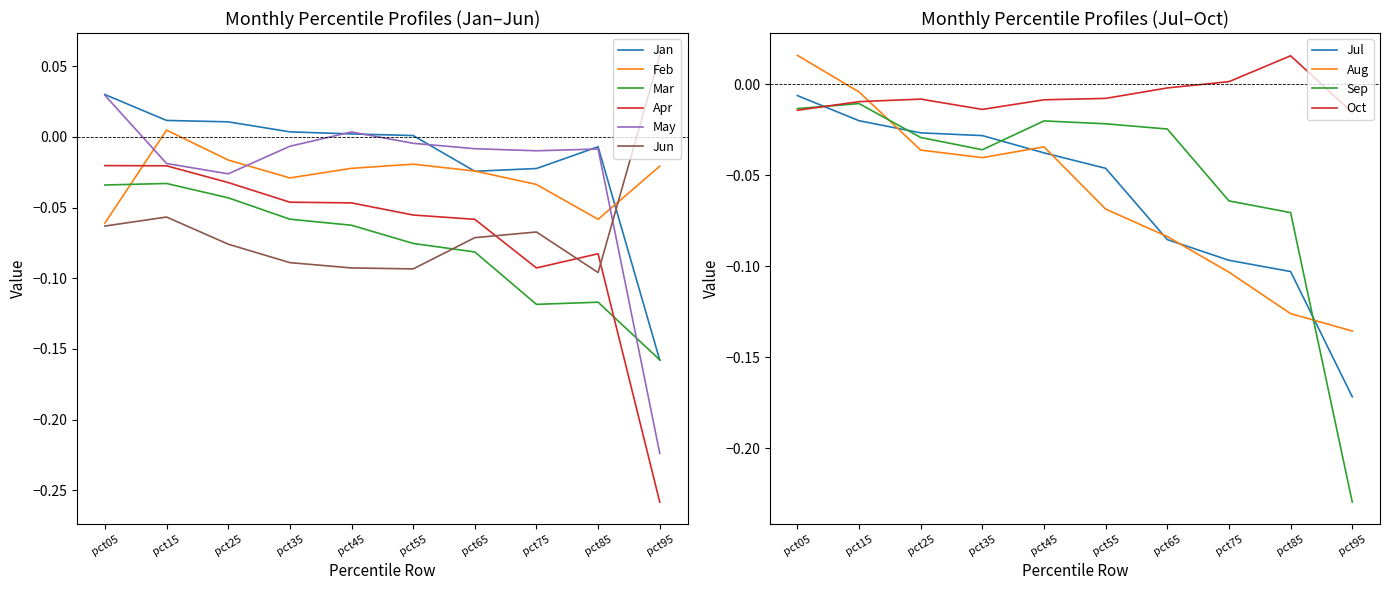

Is the value of Mar at pct35 greater than the value of Apr at pct35?

No